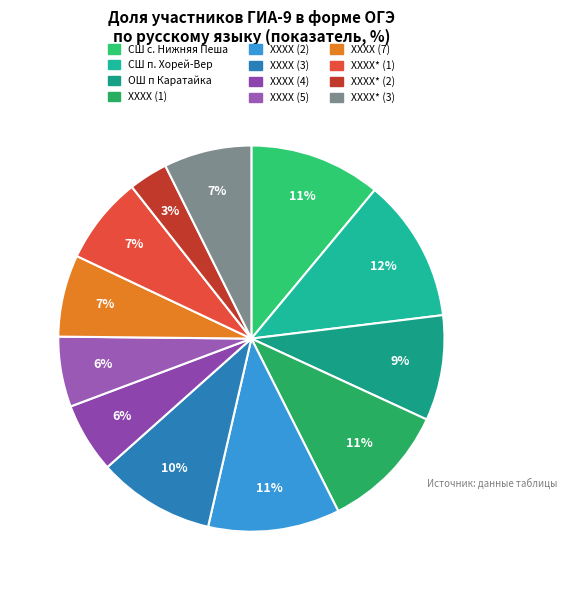

Count the number of slices in the pie.

12